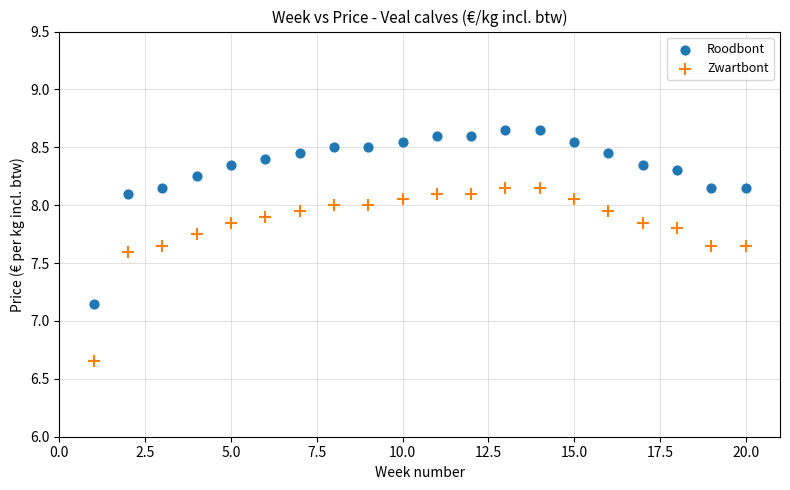

Which series contains the lowest Y value?

Zwartbont